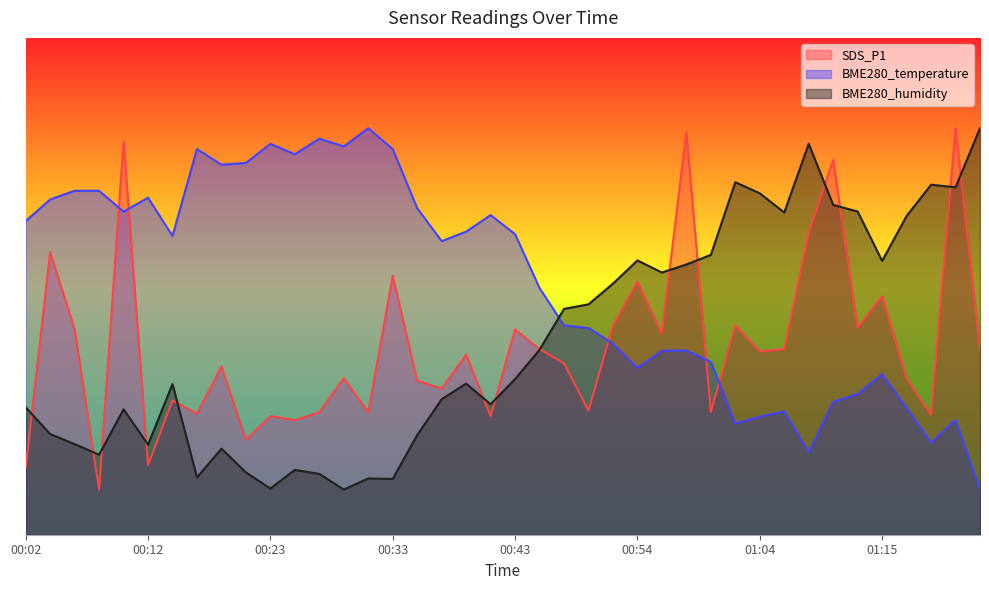

How many lines are shown in the chart?

3